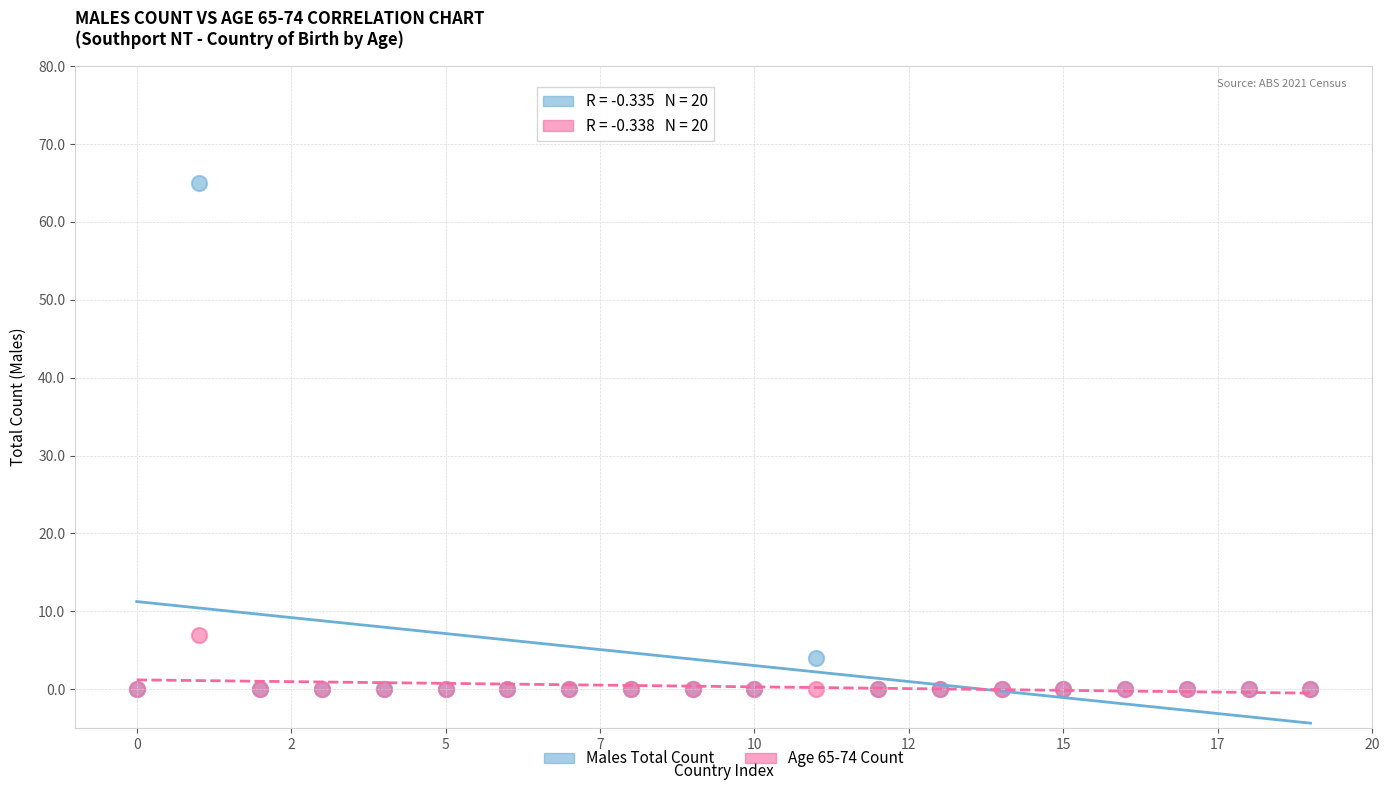

In the Males Total Count series, what Y value is closest to 32?

4